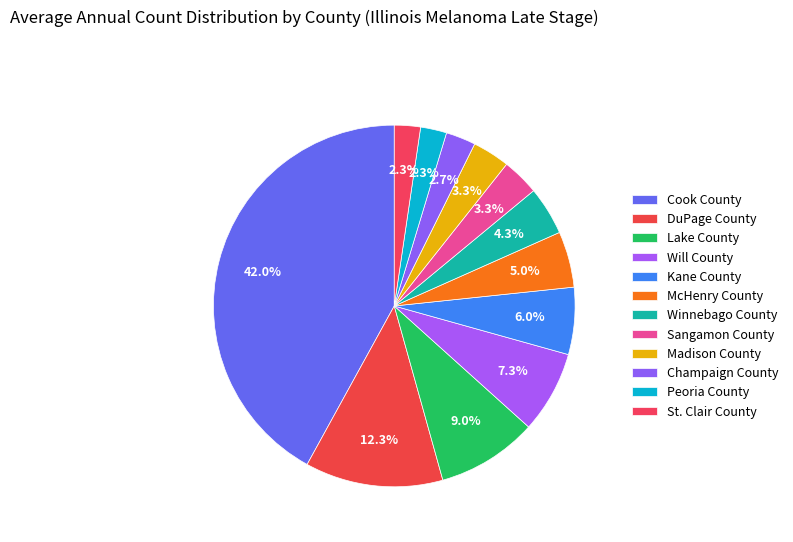

Count the number of slices in the pie.

12